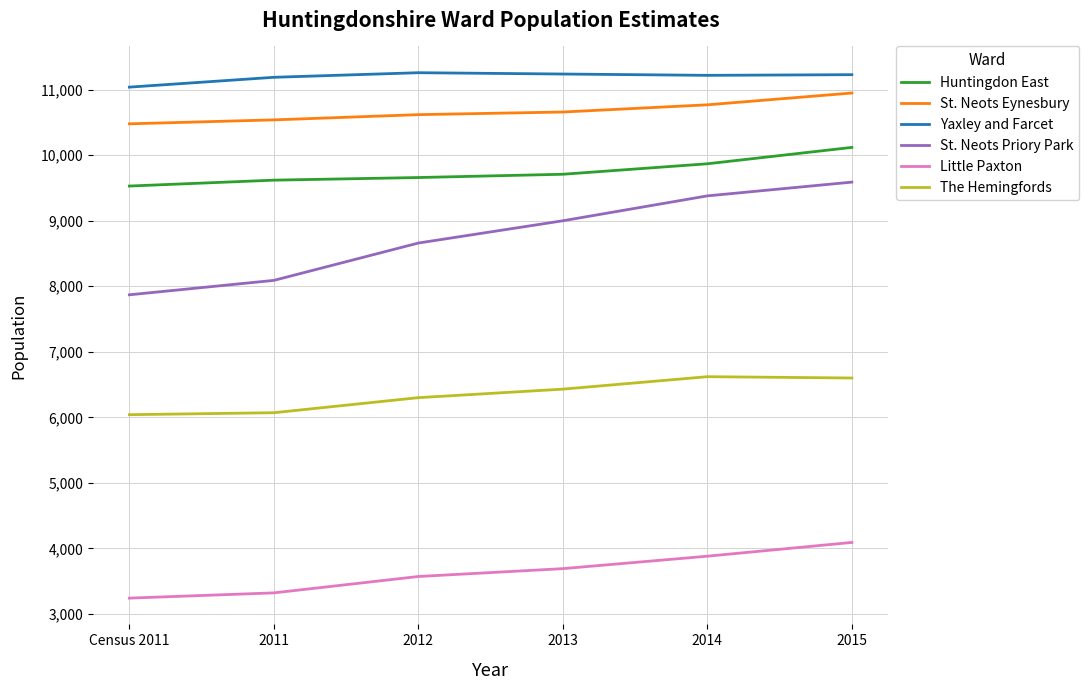

What position from the right is Census 2011?

6